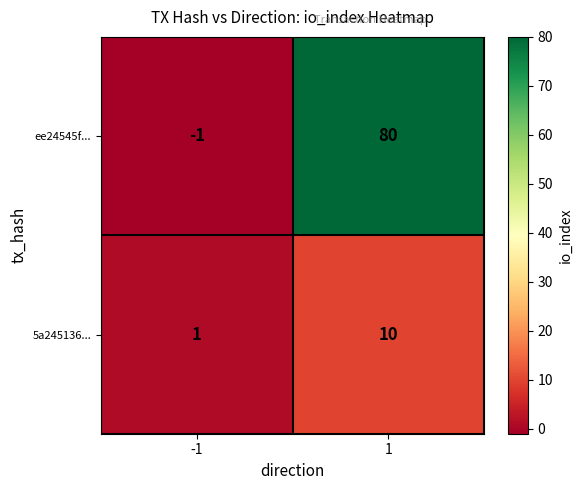

Reading left to right, what are all the values shown in this chart?

ee24545f...: -1=-1	1=80
5a245136...: -1=1	1=10